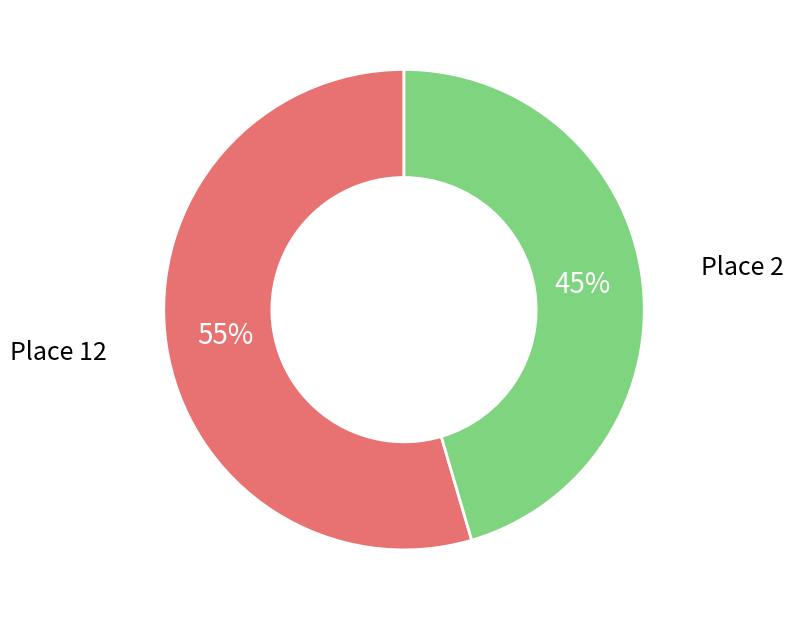

What is the ratio of the value at Place 2 to the value at Place 12?

0.8